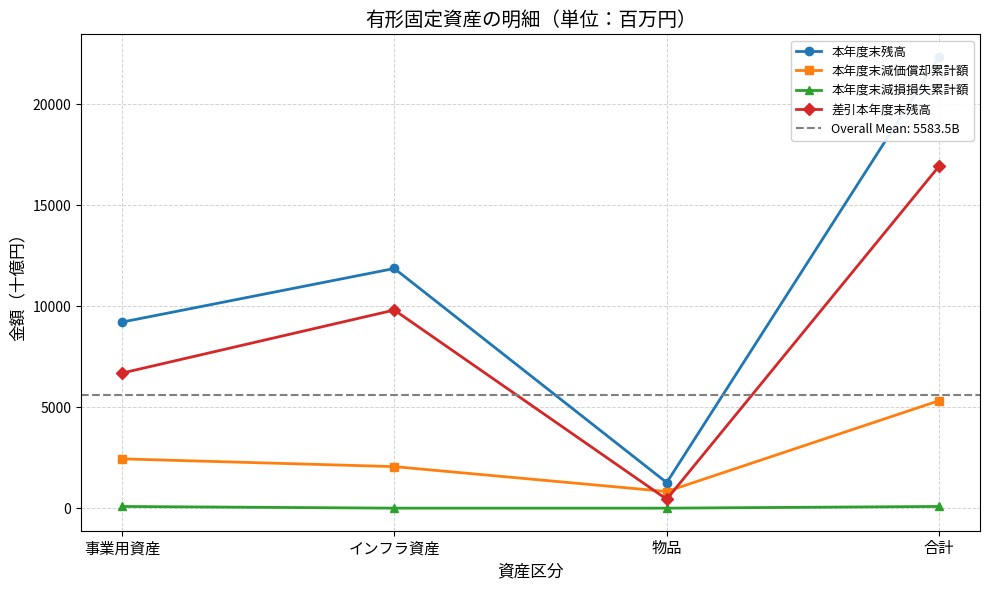

What is the sum of all 本年度末減損損失累計額 values?

168.7